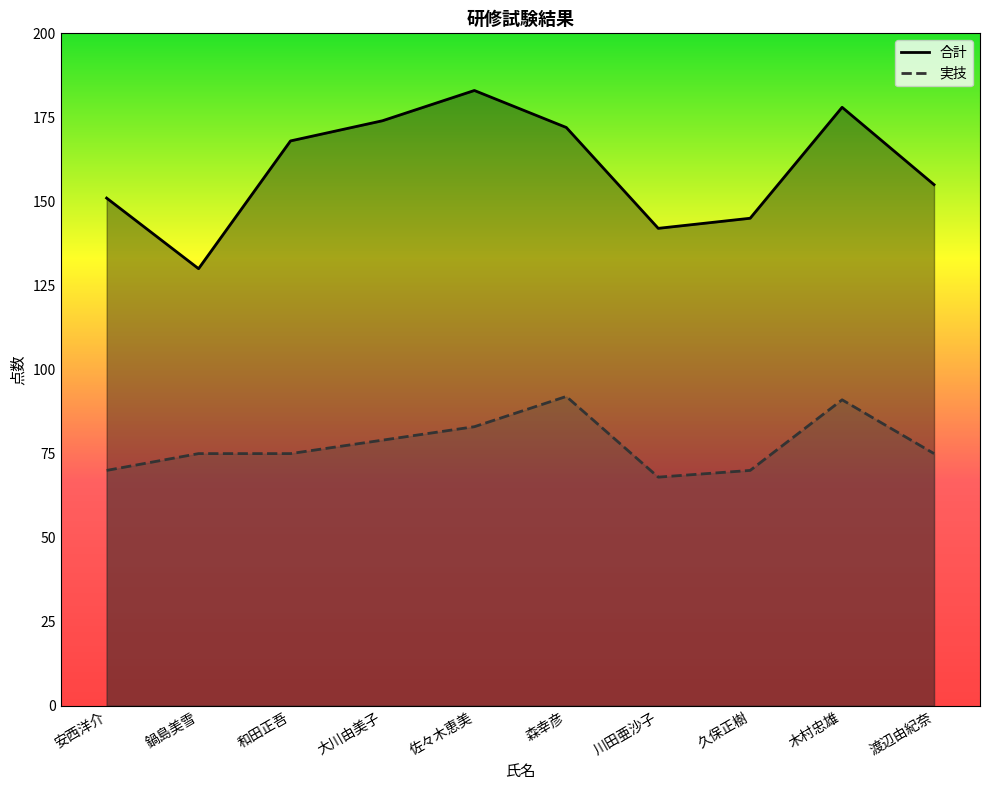

What is the difference between the highest and lowest values at 佐々木恵美?

100